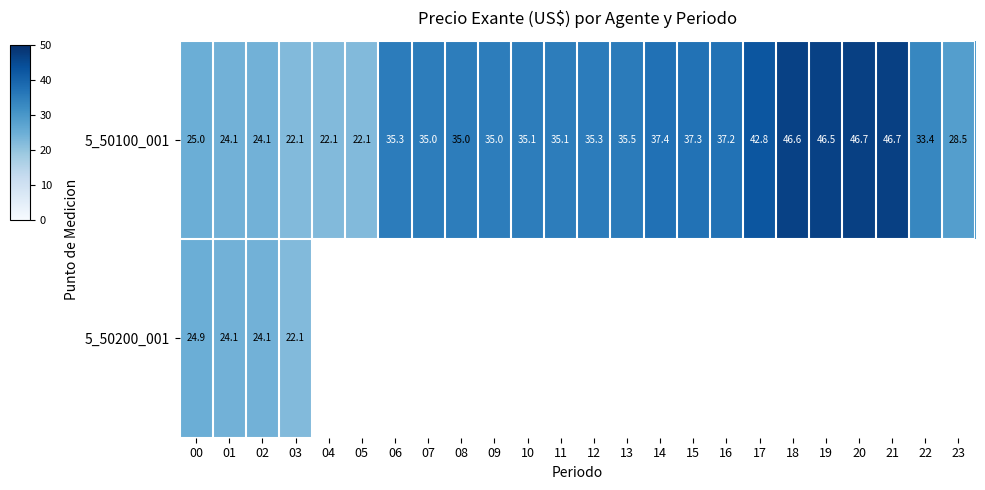

The 5_50100_001 series shows 8.9 at 17. True or false?

False